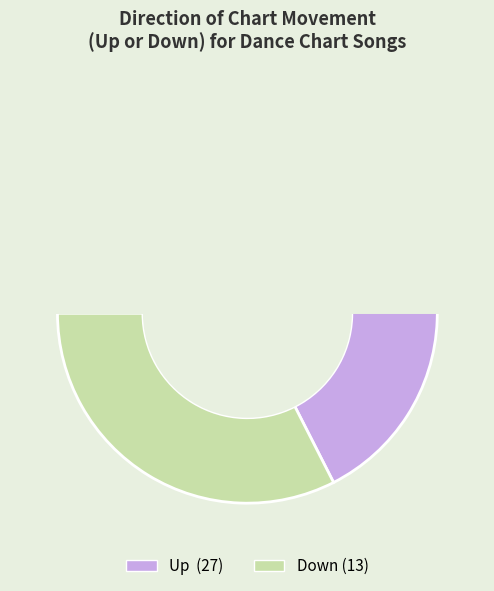

To the nearest percent, what is the difference between the up and down slice percentages?

34%